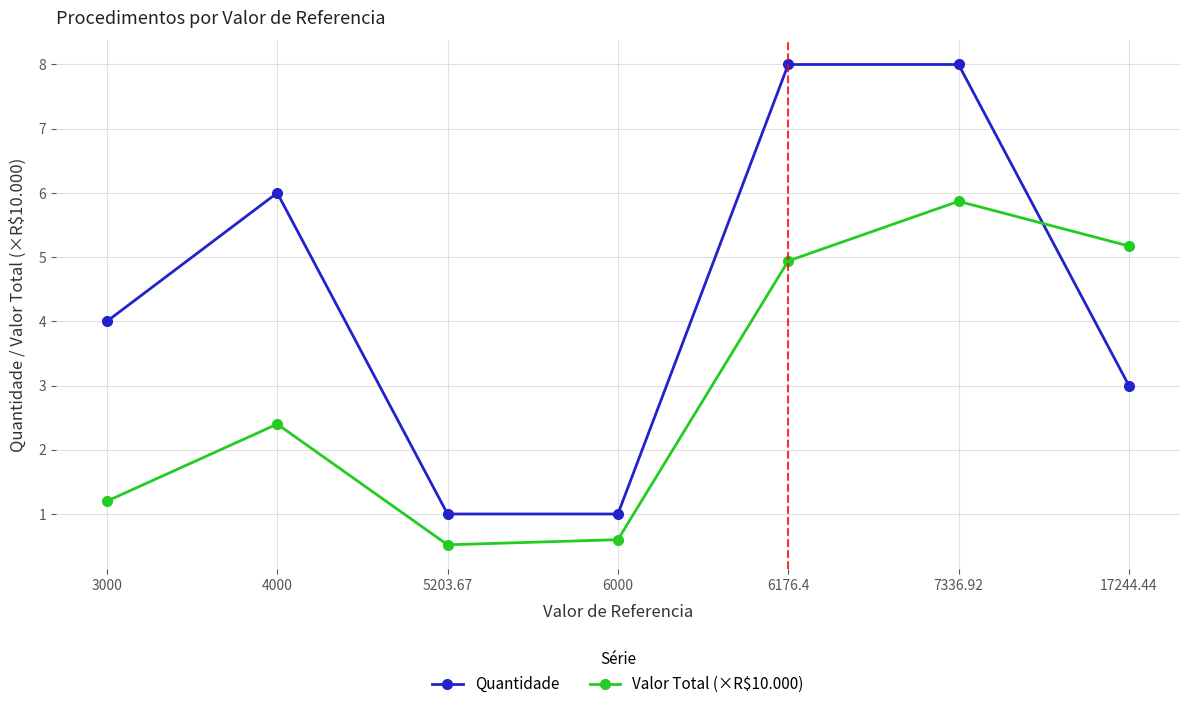

Is the value of Valor Total (×R$10.000) at 4000 greater than the value of Quantidade at 4000?

No